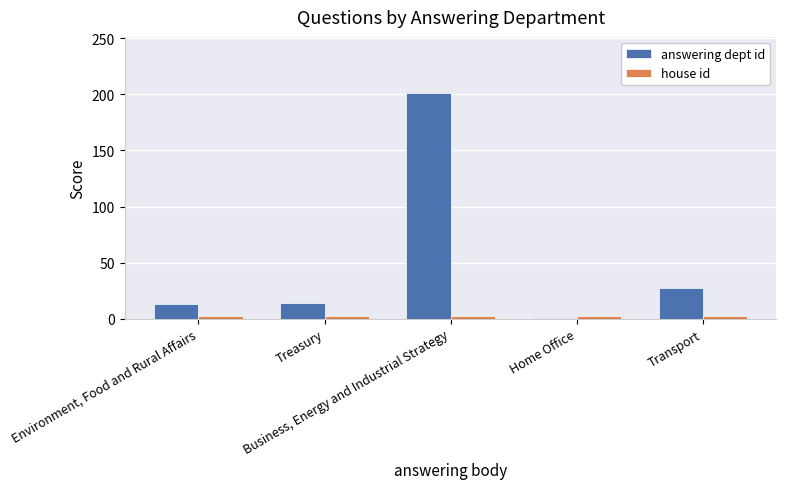

How many bars are there in total?

10